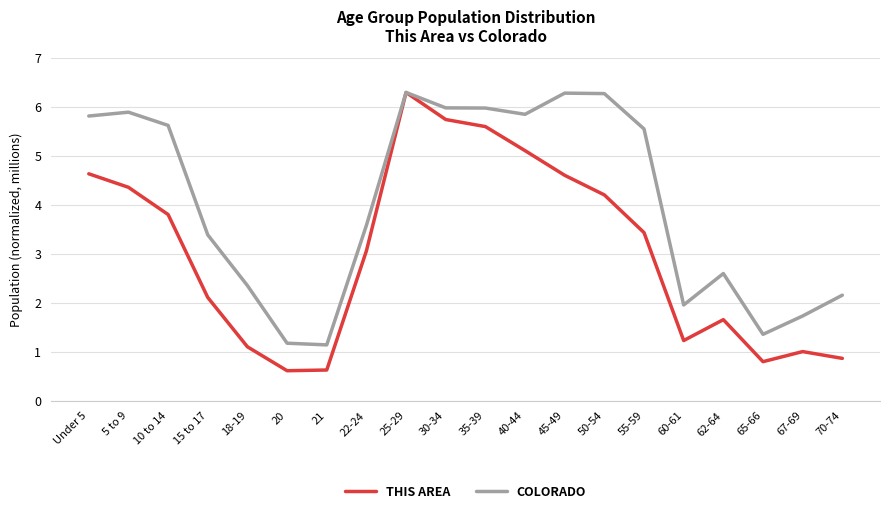

What is the maximum value shown in the chart?

6.3